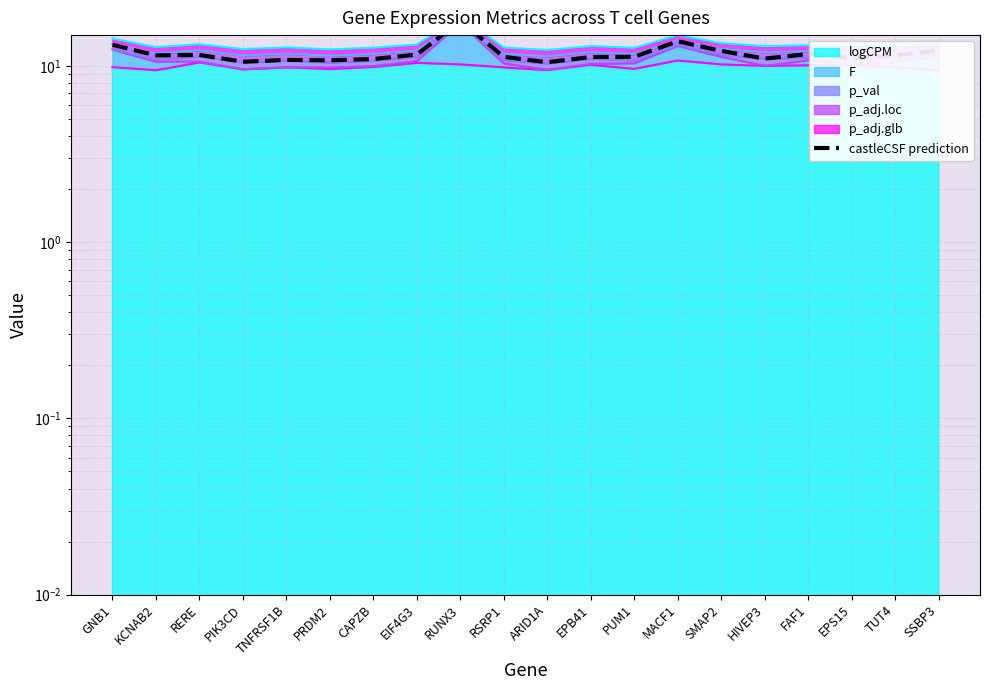

What is the minimum value shown in the chart?

10.5